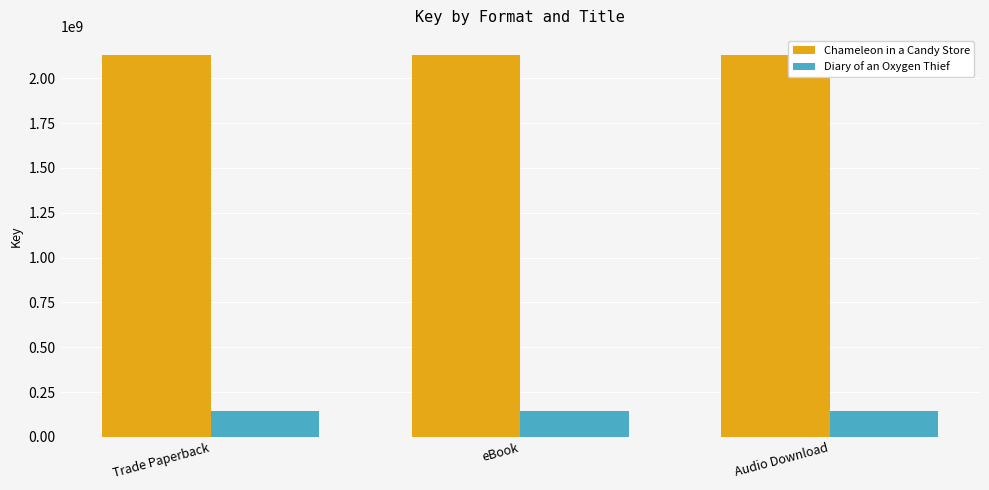

What is the sum of all Chameleon in a Candy Store values?

6389133738